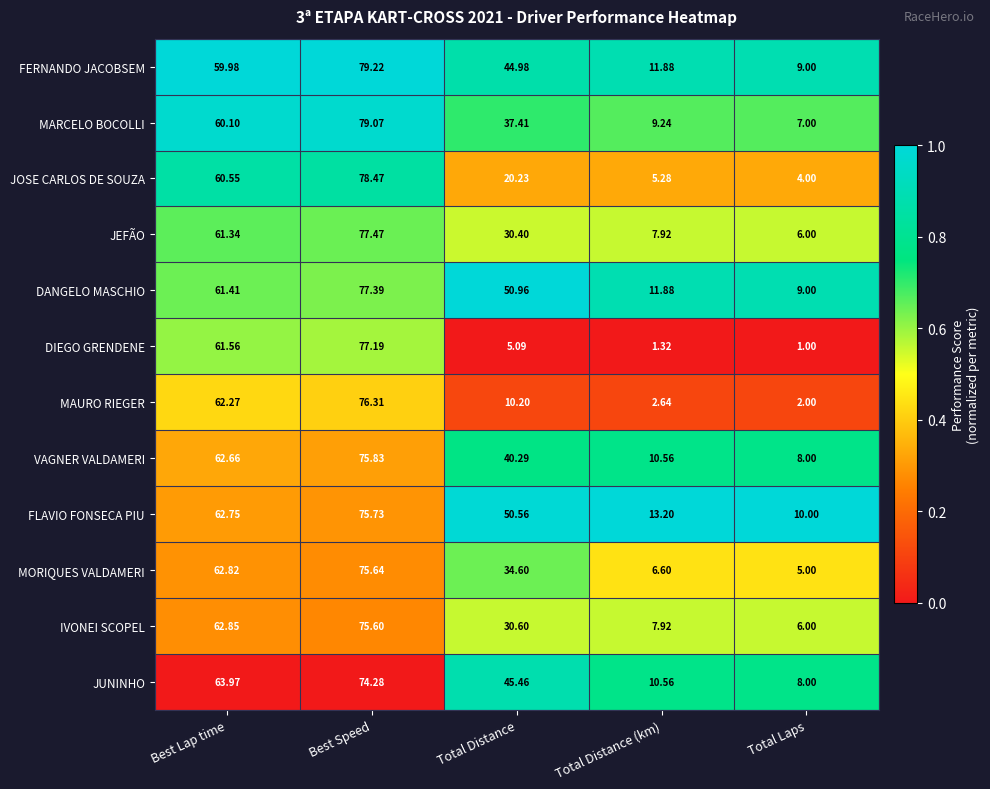

How many categories are shown in the chart?

5